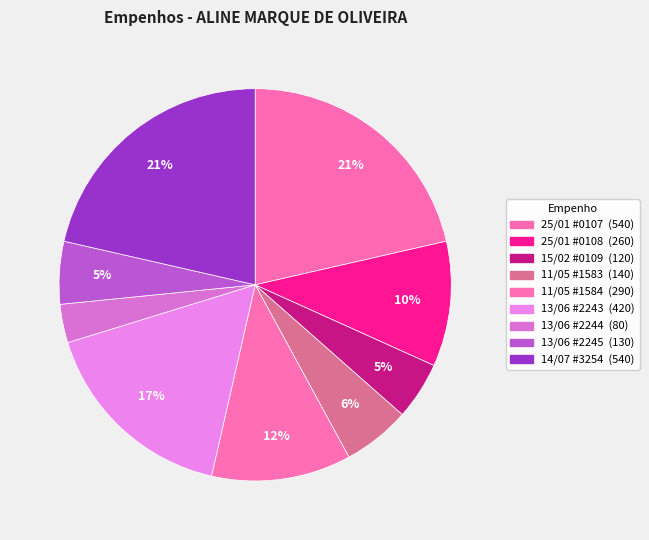

How many segments does this pie chart have?

9